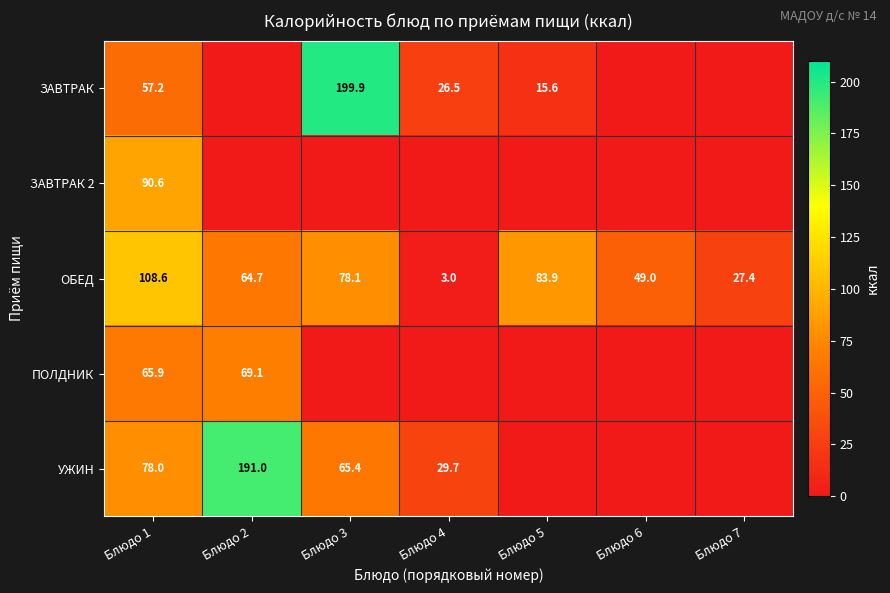

What is the sum of all ОБЕД values?

414.7